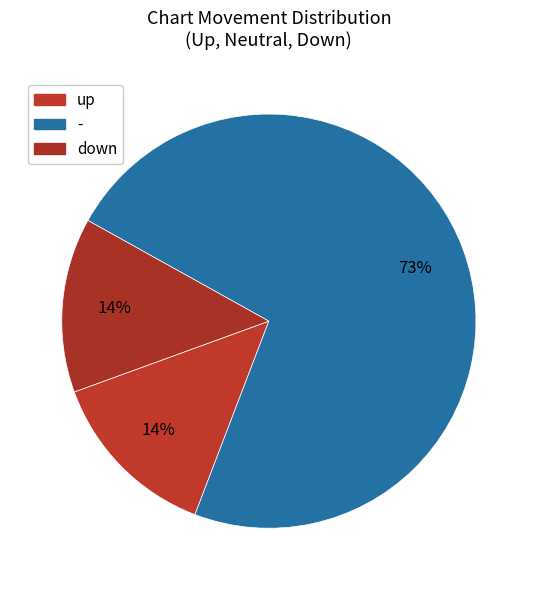

How many slices are in this pie chart?

3